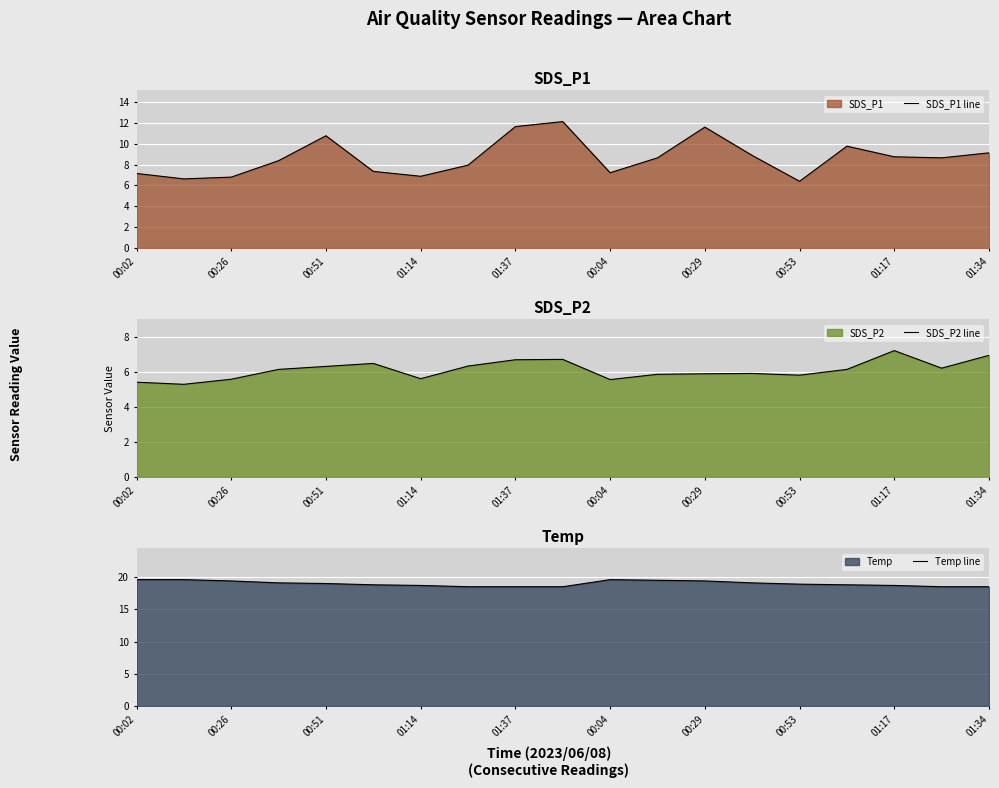

At which category does the chart reach its peak across all series?

00:02